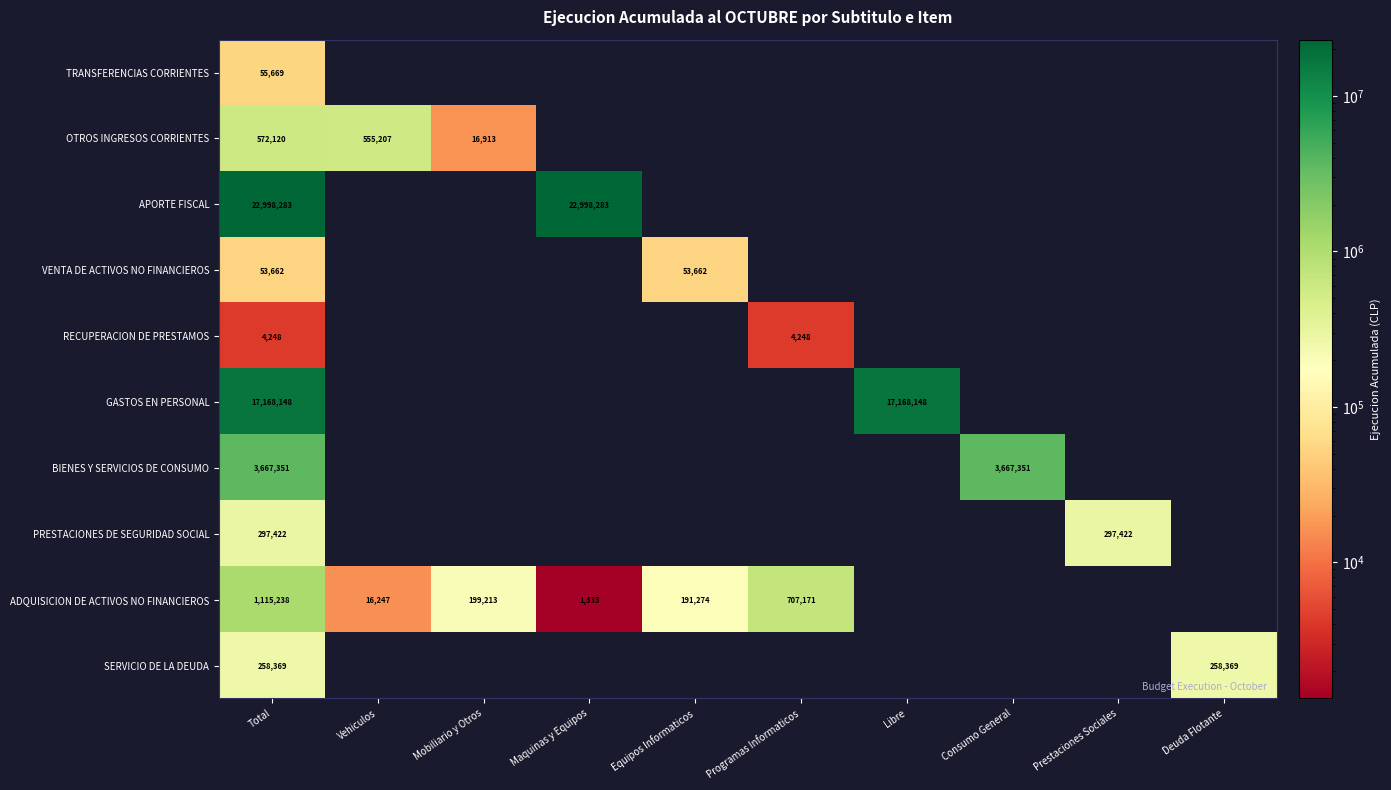

True or false: APORTE FISCAL has a value of 22998283 at Total.

True